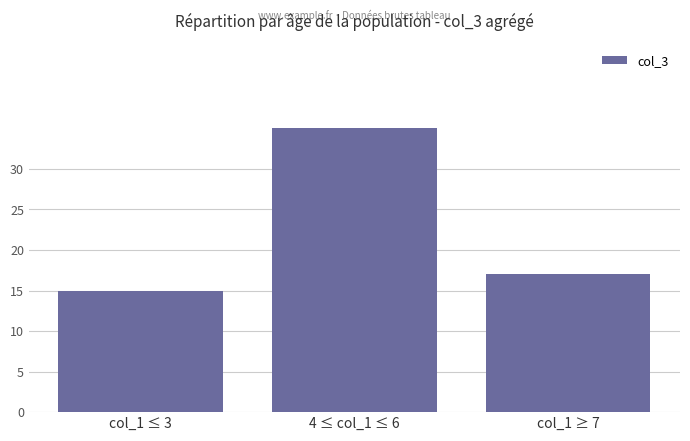

Approximately how many times larger is the value at col_1 ≤ 3 compared to 4 ≤ col_1 ≤ 6?

0.4